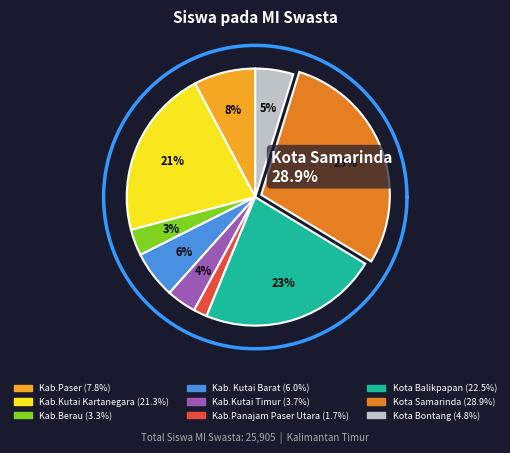

Rank the categories by value from highest to lowest.

Kota Samarinda, Kota Balikpapan, Kab.Kutai Kartanegara, Kab.Paser, Kab. Kutai Barat, Kota Bontang, Kab.Kutai Timur, Kab.Berau, Kab.Panajam Paser Utara